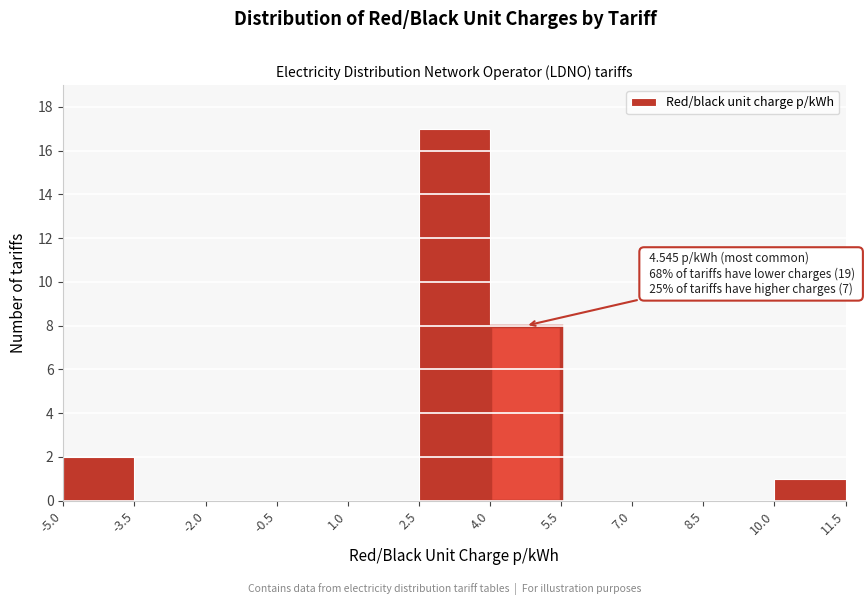

Which range on the x-axis has the tallest bar?

2.5 to 4.0